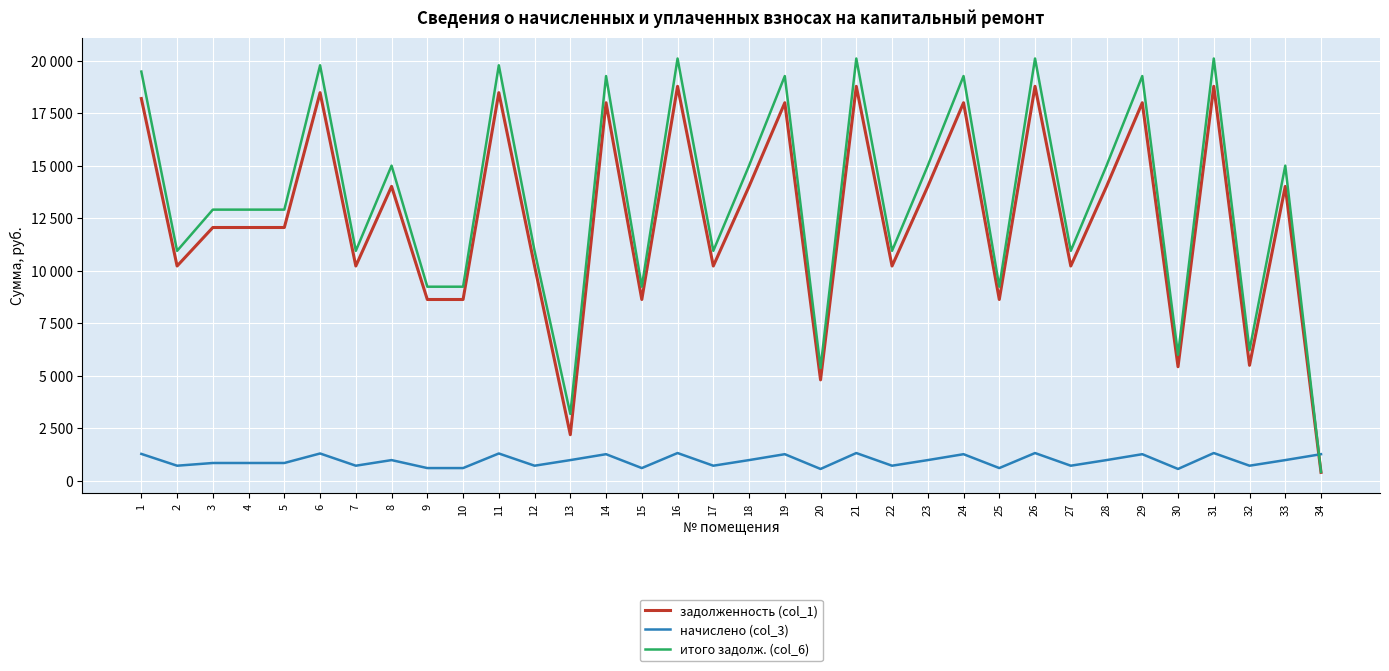

Reading left to right, what are all the values shown in this chart?

задолженность (col_1): 18198.5	10226.9	12060.0	12060.0	12060.0	18478.2	10226.9	14016.0	8632.7	8632.7	18478.2	10226.9	2196.5	17998.4	8632.7	18779.7	10226.9	14016.0	17998.4	4806.2	18779.7	10226.9	14016.0	17998.4	8632.7	18779.7	10226.9	14016.0	17998.4	5432.0	18779.7	5499.3	14016.0	402.9
начислено (col_3): 1283.4	721.2	850.5	850.5	850.5	1303.1	721.2	988.4	608.8	608.8	1303.1	721.2	988.4	1269.3	608.8	1324.4	721.2	988.4	1269.3	566.4	1324.4	721.2	988.4	1269.3	608.8	1324.4	721.2	988.4	1269.3	566.4	1324.4	721.2	988.4	1269.3
итого задолж. (col_6): 19481.9	10948.1	12910.5	12910.5	12910.5	19781.3	10948.1	15004.4	9241.5	9241.5	19781.3	10948.1	3185.0	19267.7	9241.5	20104.1	10948.1	15004.4	19267.7	5372.6	20104.1	10948.1	15004.4	19267.7	9241.5	20104.1	10948.1	15004.4	19267.7	5998.4	20104.1	6220.5	15004.4	423.1